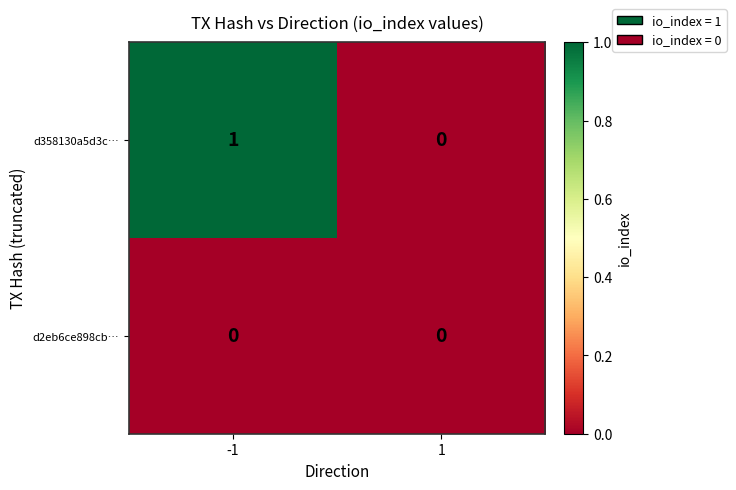

Reading right to left, what are all the values shown in this chart?

d358130a5d3c…: 1=0	-1=1
d2eb6ce898cb…: 1=0	-1=0